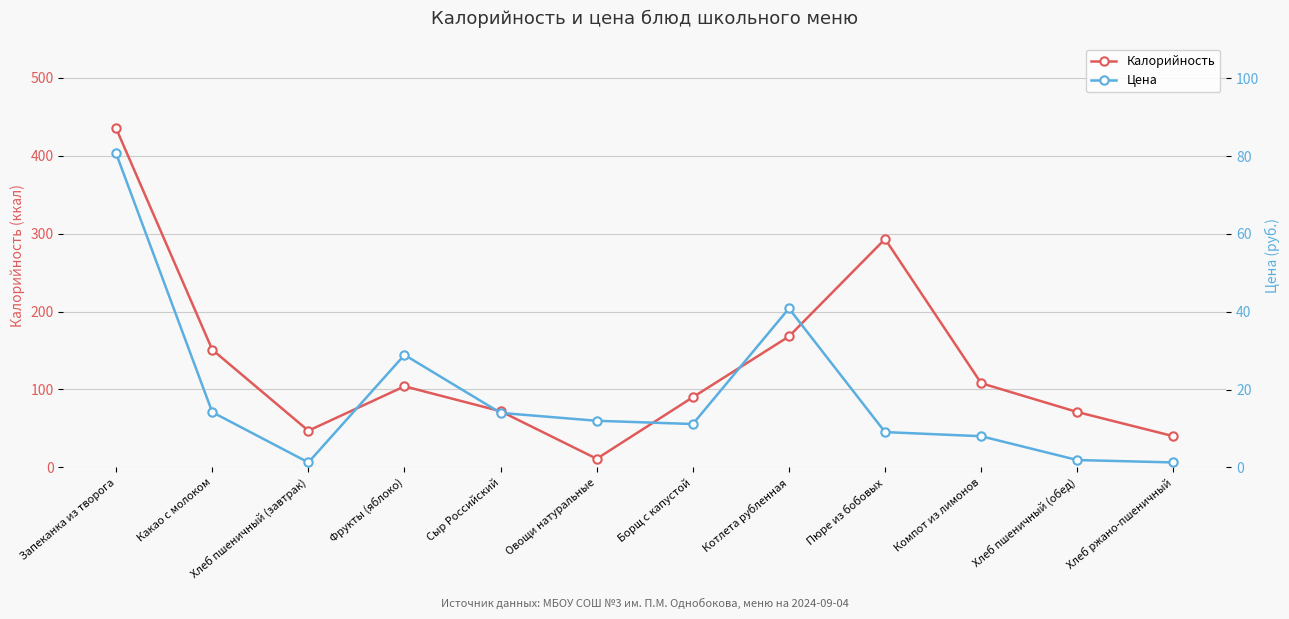

Rank the series by their maximum value, from highest to lowest.

Калорийность, Цена